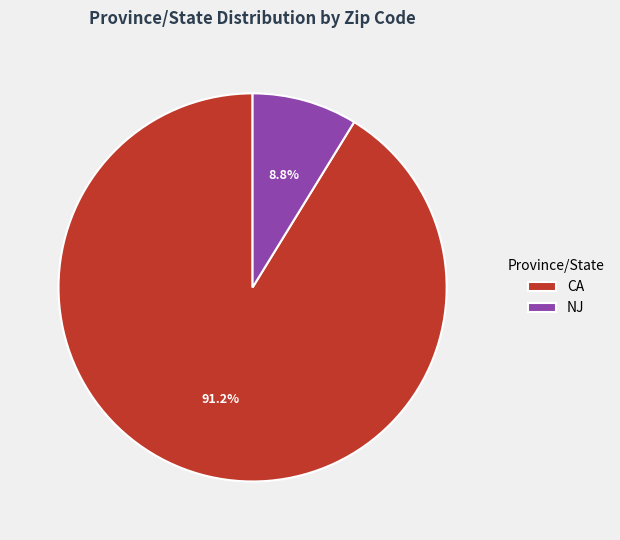

What percentage is NOT represented by CA?

8.8%